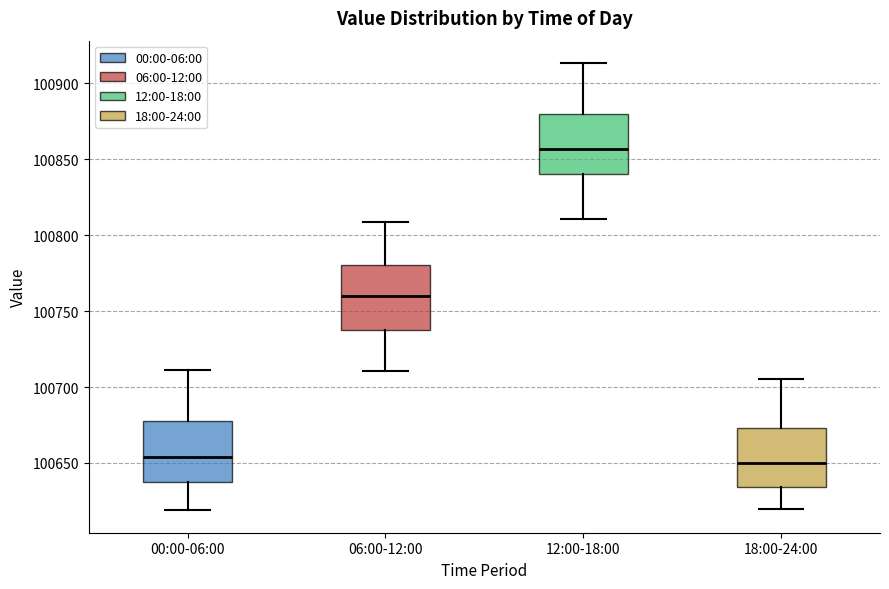

Where is the upper edge of the box for 18:00-24:00 on the y-axis? The values are not printed on the chart, so give them approximately, as read against the axis.

100675